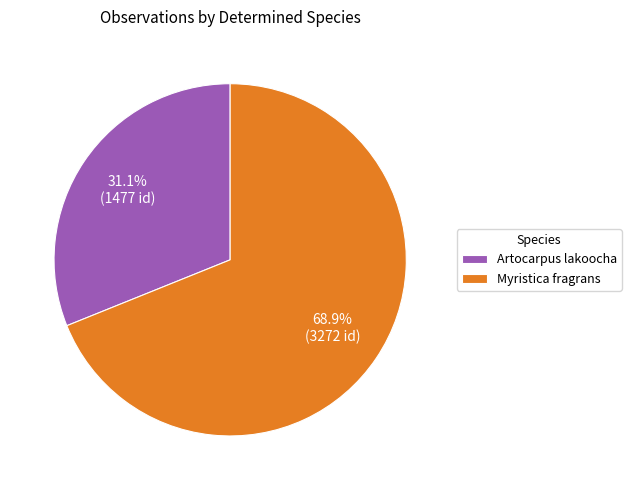

To the nearest percent, what portion does Artocarpus lakoocha represent?

31%